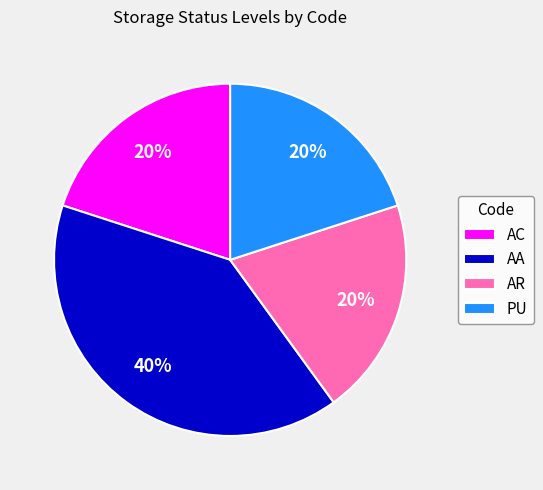

How many slices are in this pie chart?

4